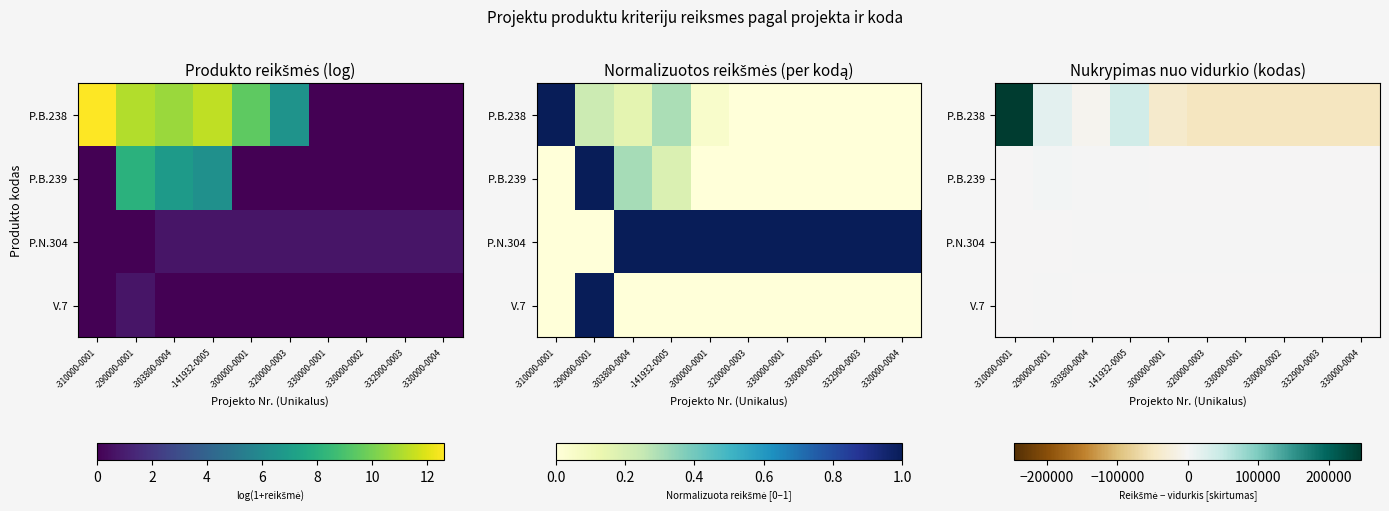

Is it true that P.B.239 equals -241.4 at -330000-0002?

False